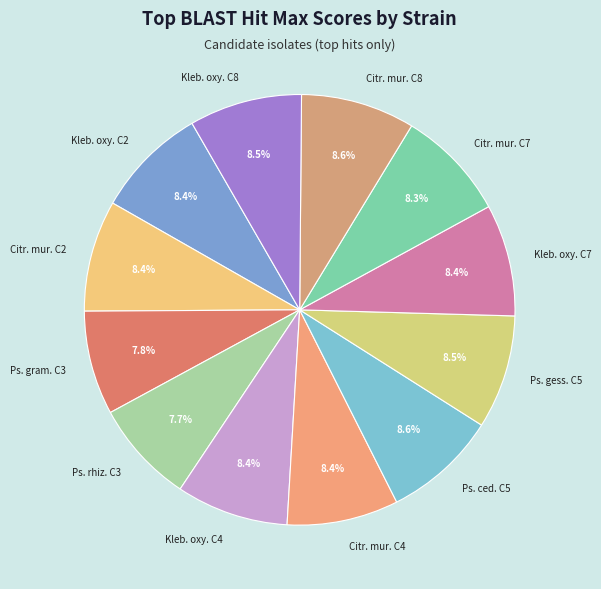

What is the ratio of the value at Citr. mur. C4 to the value at Ps. ced. C5?

1.0